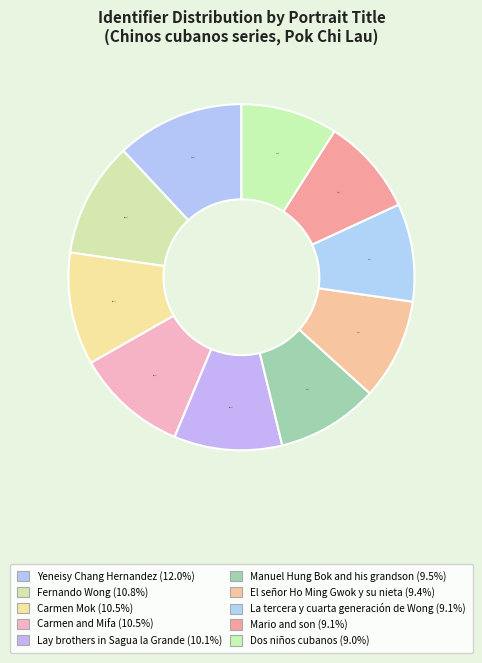

Which slice is the largest?

Yeneisy Chang Hernandez